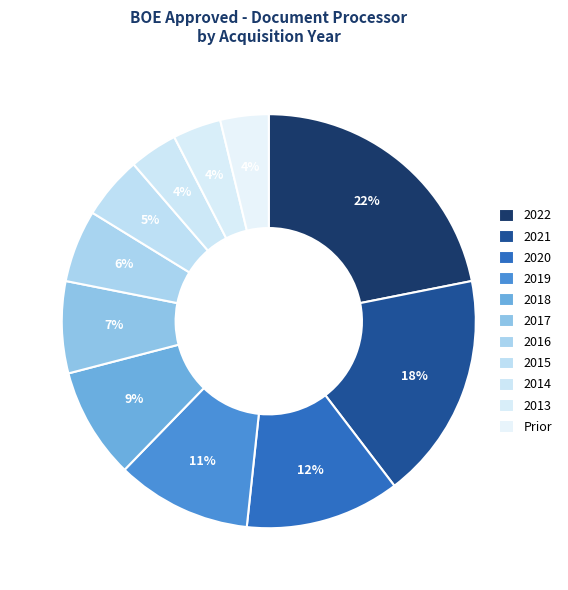

Approximately how many times larger is the value at 2015 compared to 2020?

0.4